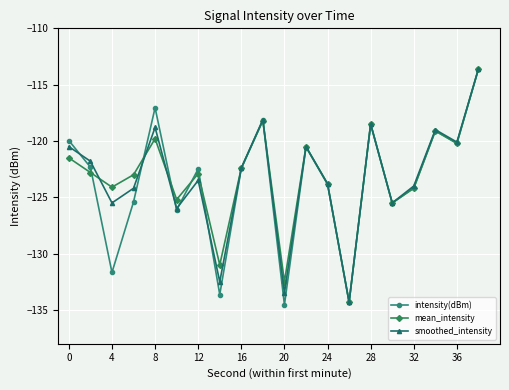

True or false: intensity(dBm) has more than 0 points higher than both neighbors.

True